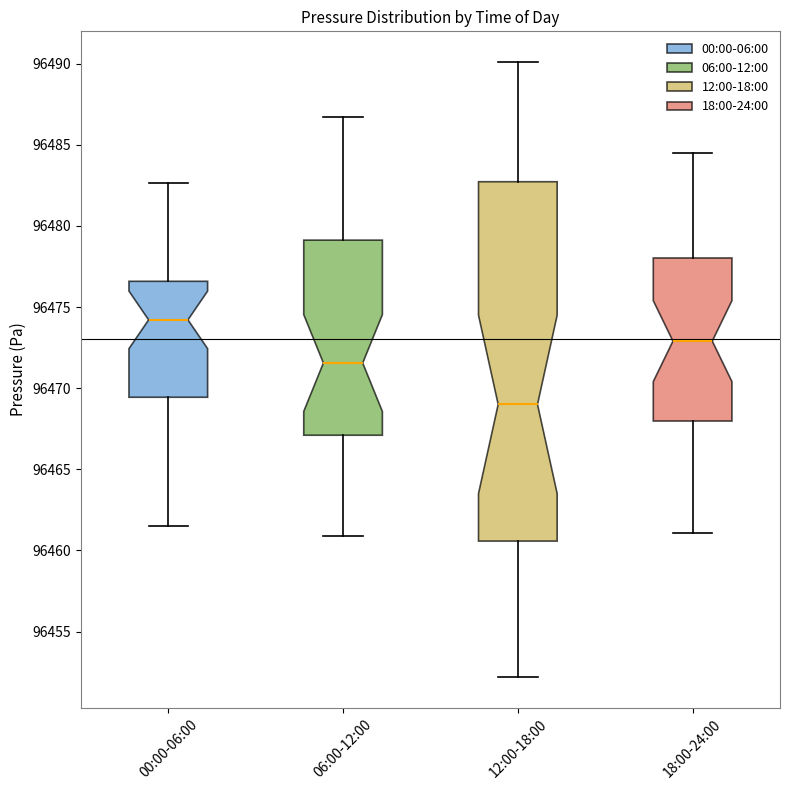

Reading left to right, read every box against the y-axis: the position of its median line, the range the box covers, and the ends of its whiskers. The values are not printed on the chart, so give them approximately, as read against the axis.

00:00-06:00: median 96474.0, box 96469.5 to 96476.5, whiskers 96461.5 to 96482.5
06:00-12:00: median 96471.5, box 96467.0 to 96479.0, whiskers 96461.0 to 96486.5
12:00-18:00: median 96469.0, box 96460.5 to 96482.5, whiskers 96452.0 to 96490.0
18:00-24:00: median 96473.0, box 96468.0 to 96478.0, whiskers 96461.0 to 96484.5